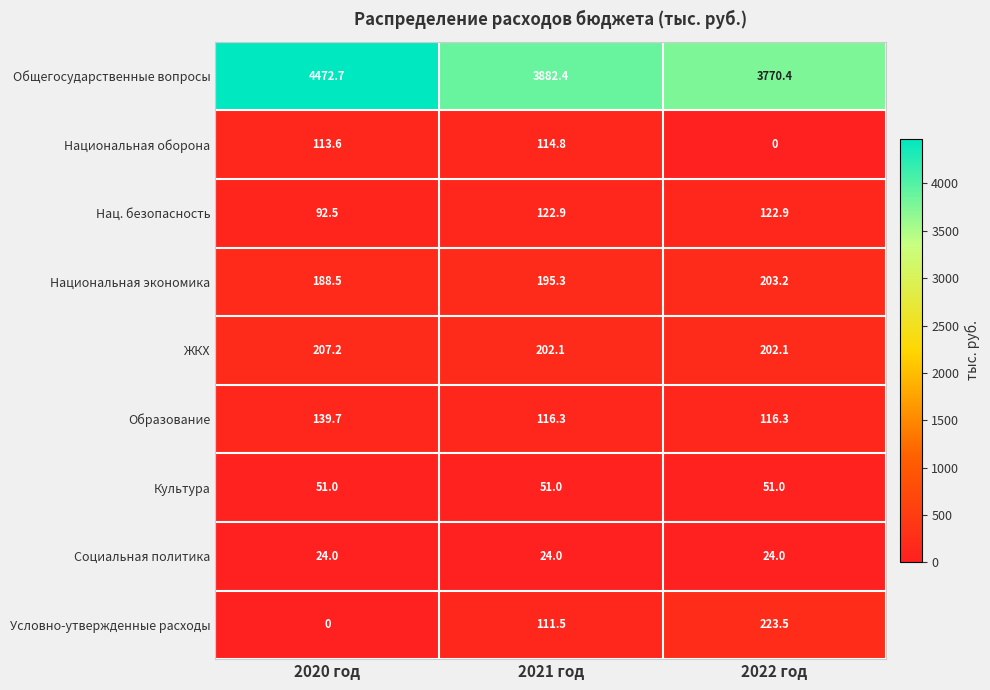

Where is Общегосударственные вопросы nearest to the value 4121?

2021 год